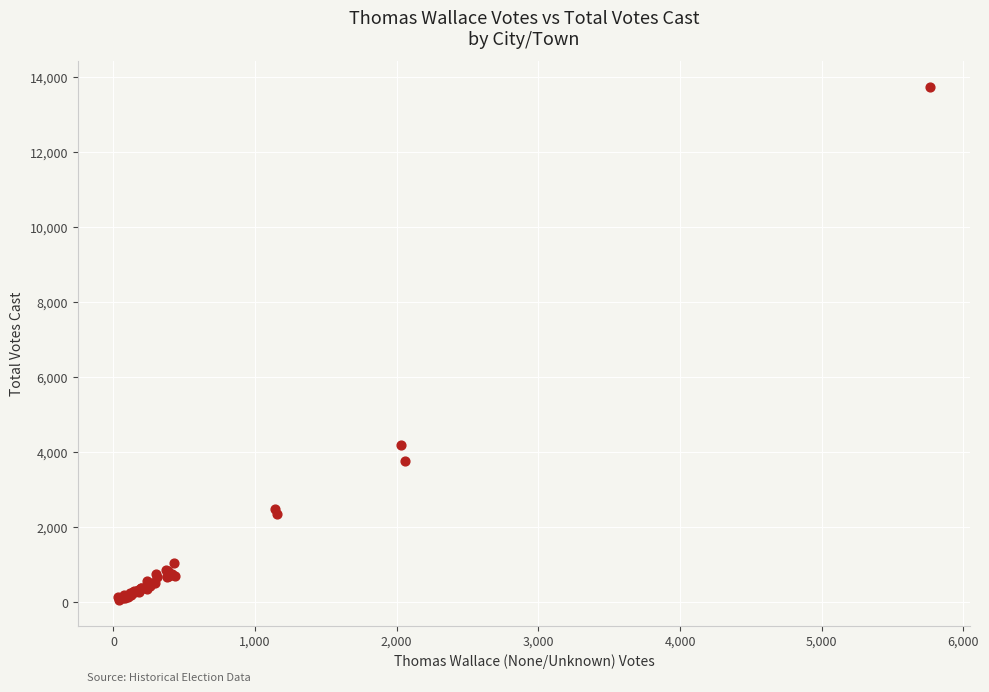

What Y value in the scatter plot is closest to 6902?

4183